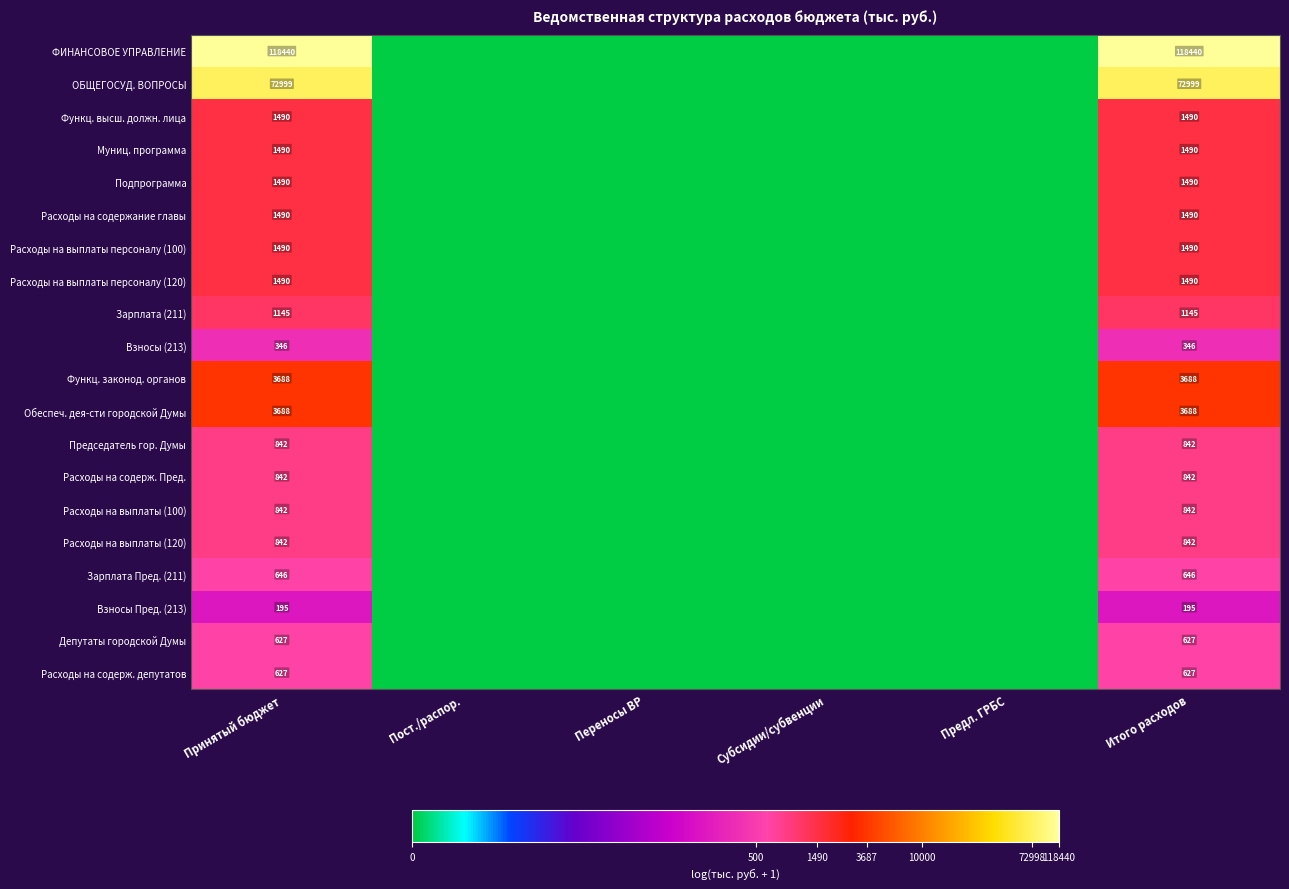

What is the difference between the highest and lowest values at Итого расходов?

118245